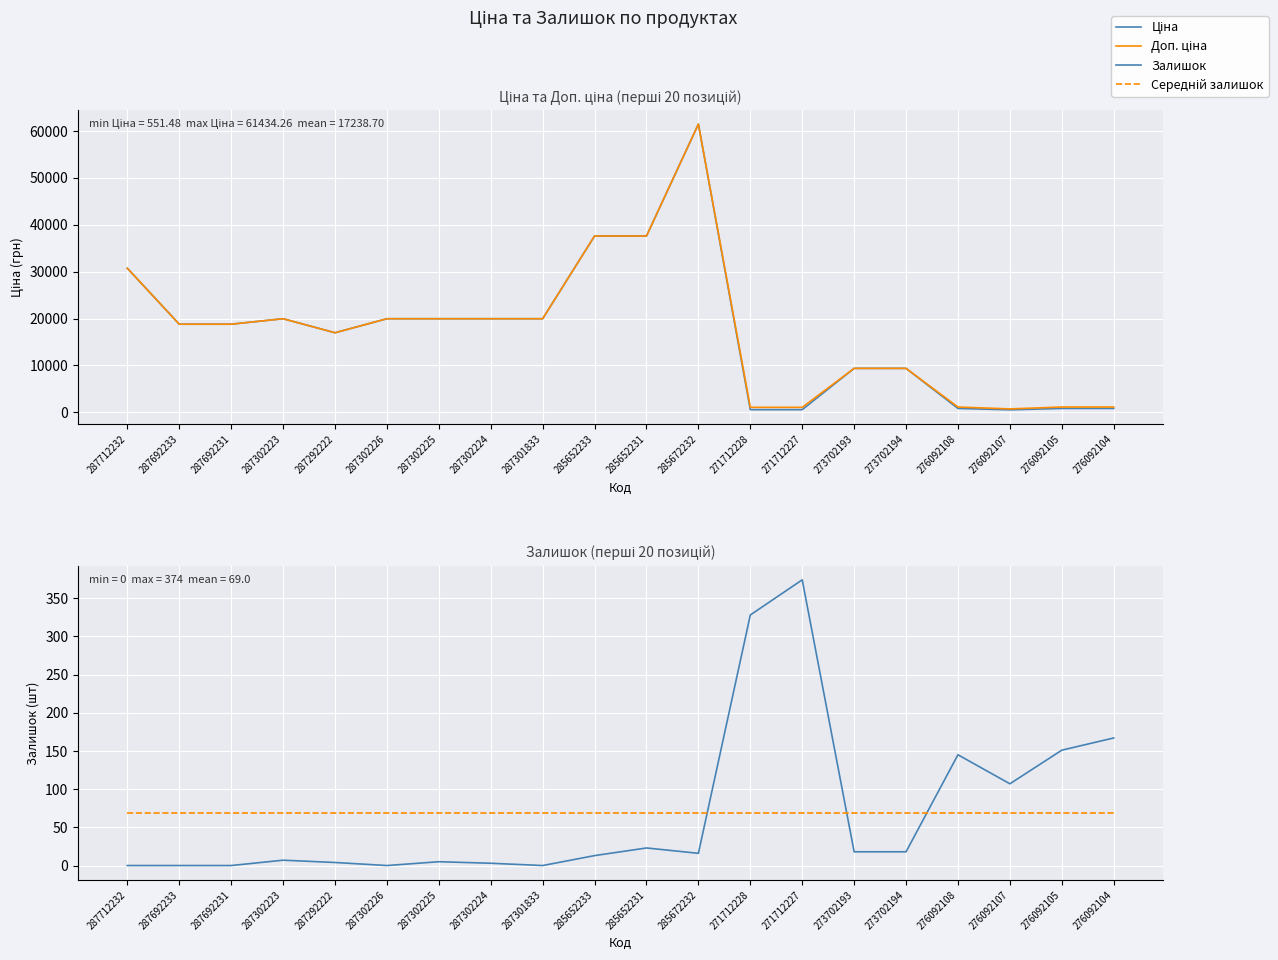

Between 276092107 and 271712228, which is larger?

271712228